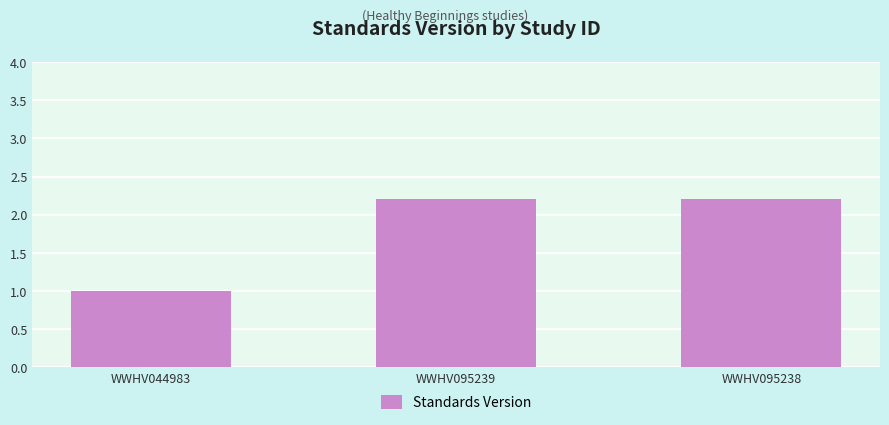

The value at WWHV095238 is 3.0. True or false?

False